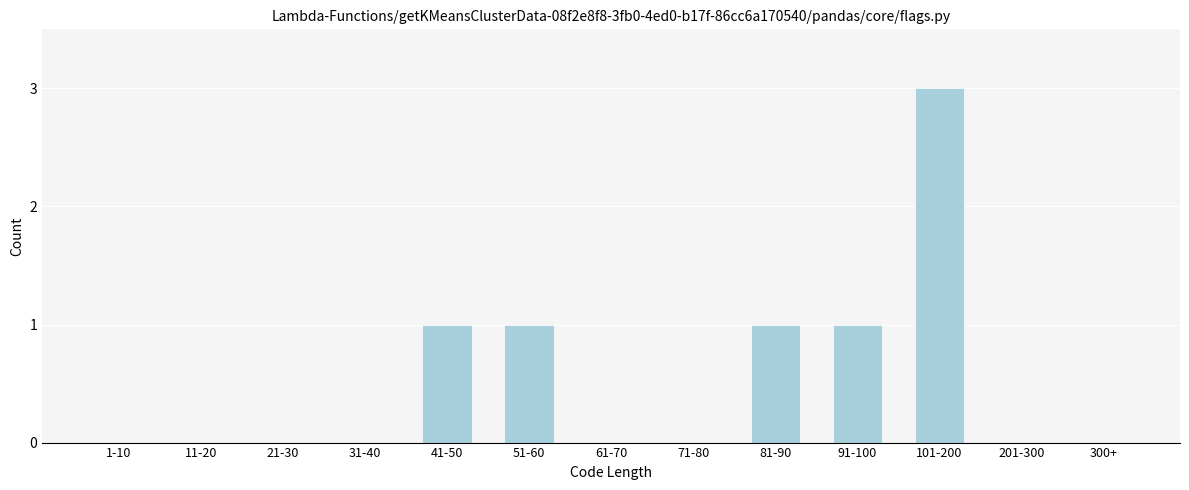

Reading left to right, extract all data points from this chart.

1-10=0	11-20=0	21-30=0	31-40=0	41-50=1	51-60=1	61-70=0	71-80=0	81-90=1	91-100=1	101-200=3	201-300=0	300+=0